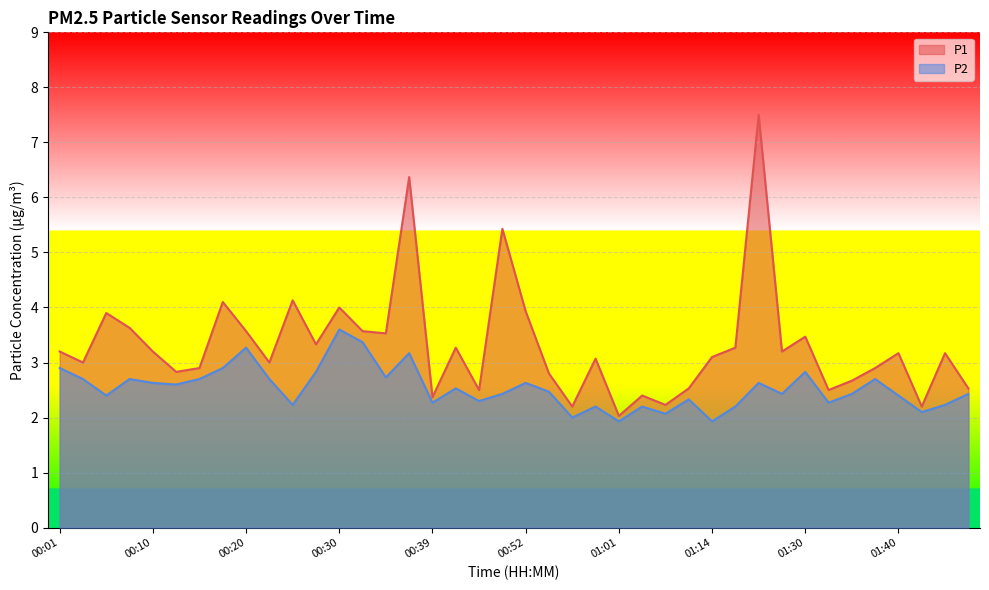

Which series changed the most between 00:20 and 00:47?

P1